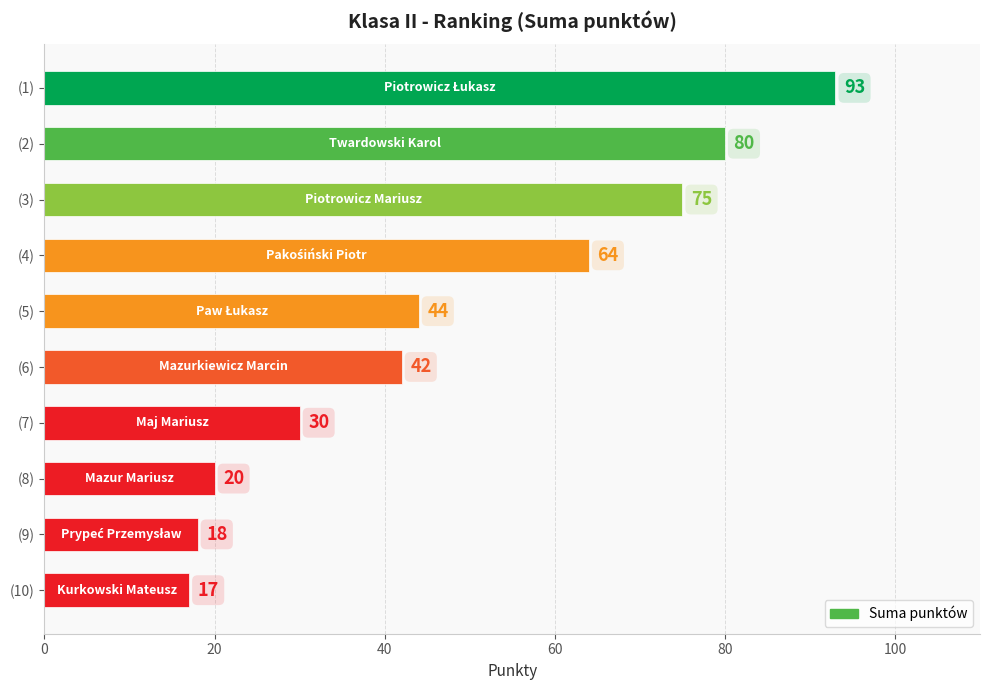

How many data points are less than 44?

5